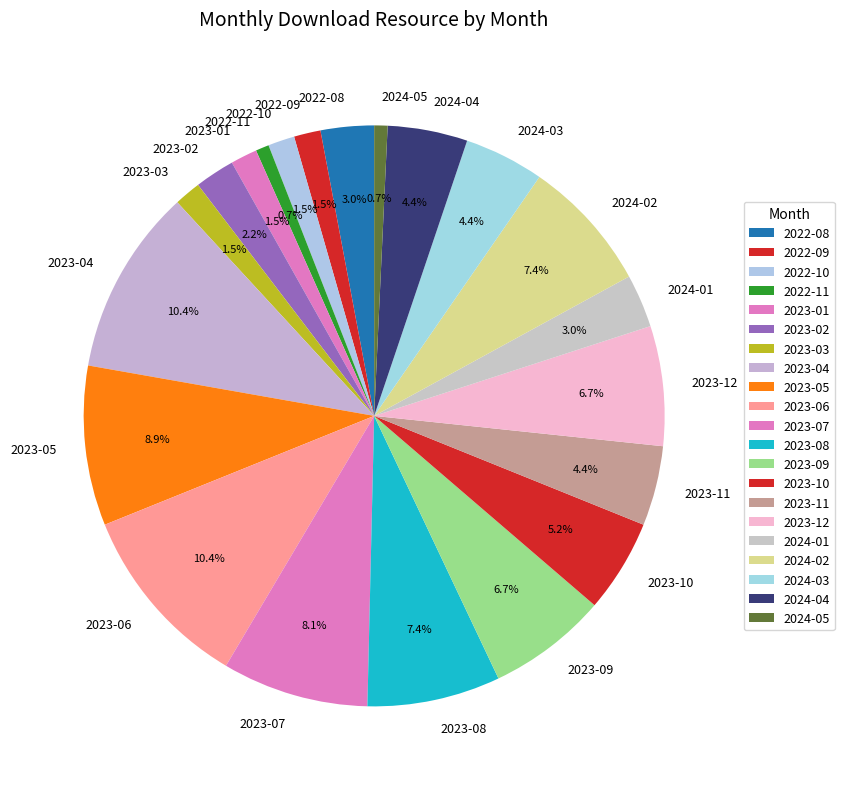

To the nearest percent, what is the difference between the largest and smallest slice percentages?

10%